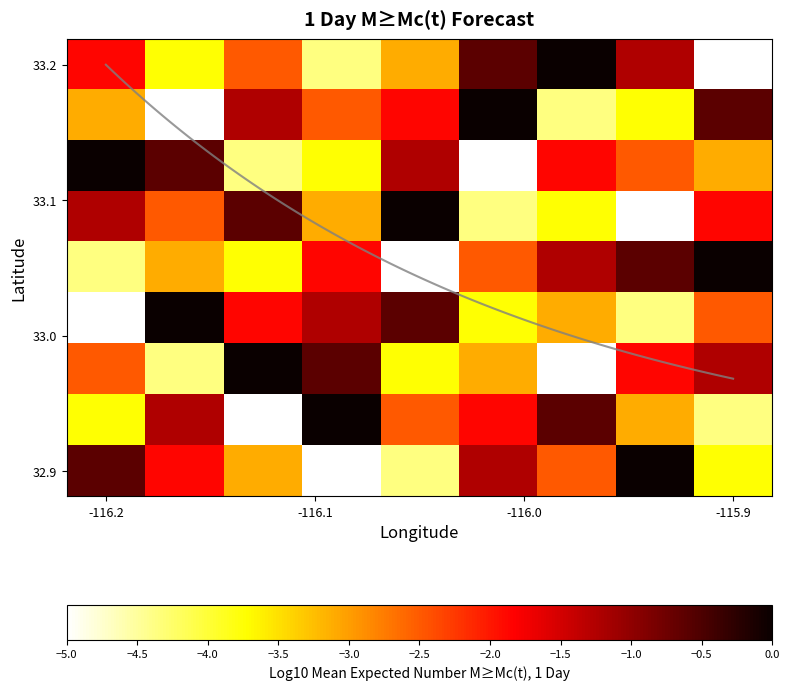

At which label does row3 first exceed -2?

-116.2